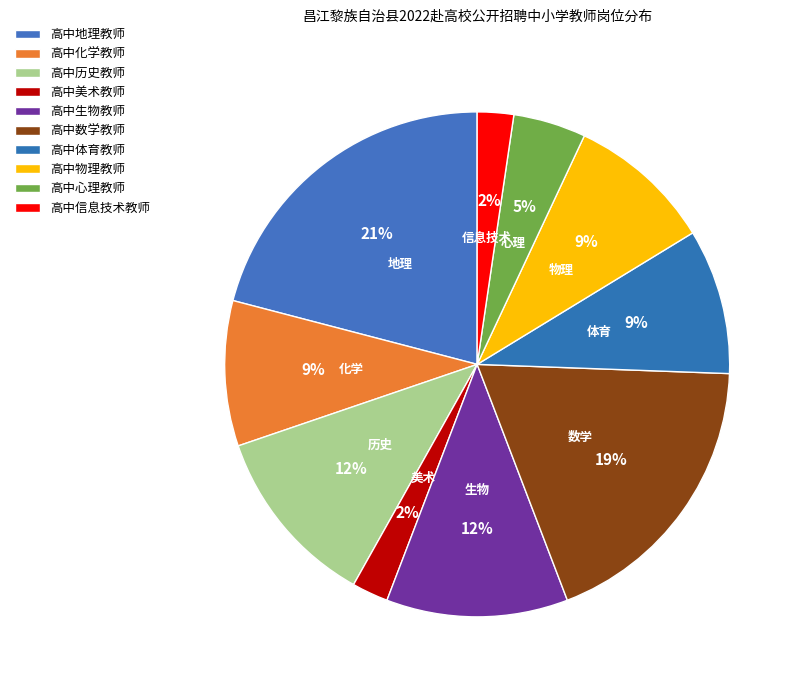

Between 高中物理教师 and 高中心理教师, which is larger?

高中物理教师